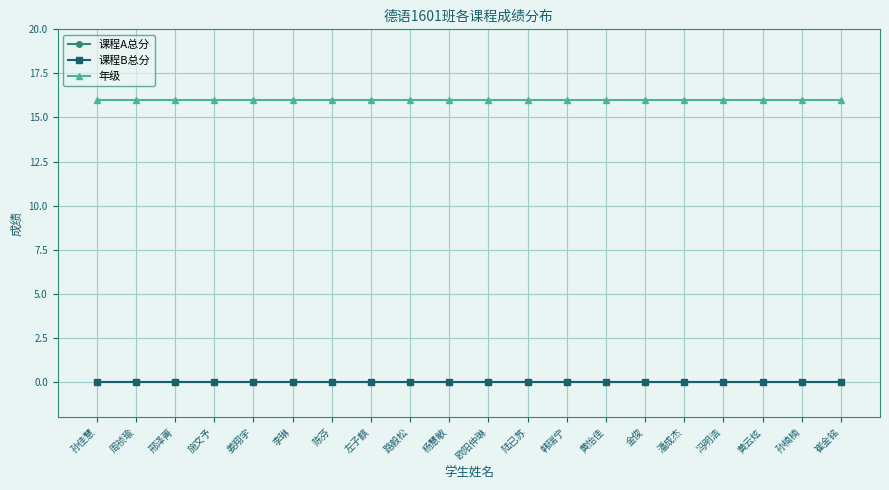

True or false: 年级 and 课程A总分 cross at least once.

False